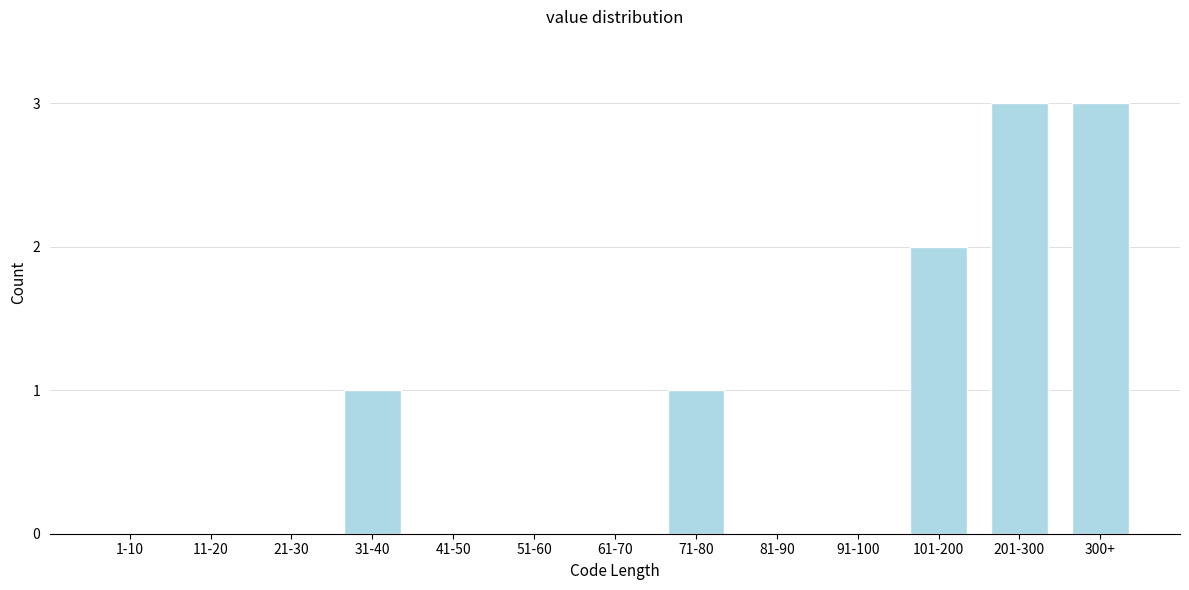

Reading right to left, what are all the values shown in this chart?

300+=3	201-300=3	101-200=2	91-100=0	81-90=0	71-80=1	61-70=0	51-60=0	41-50=0	31-40=1	21-30=0	11-20=0	1-10=0